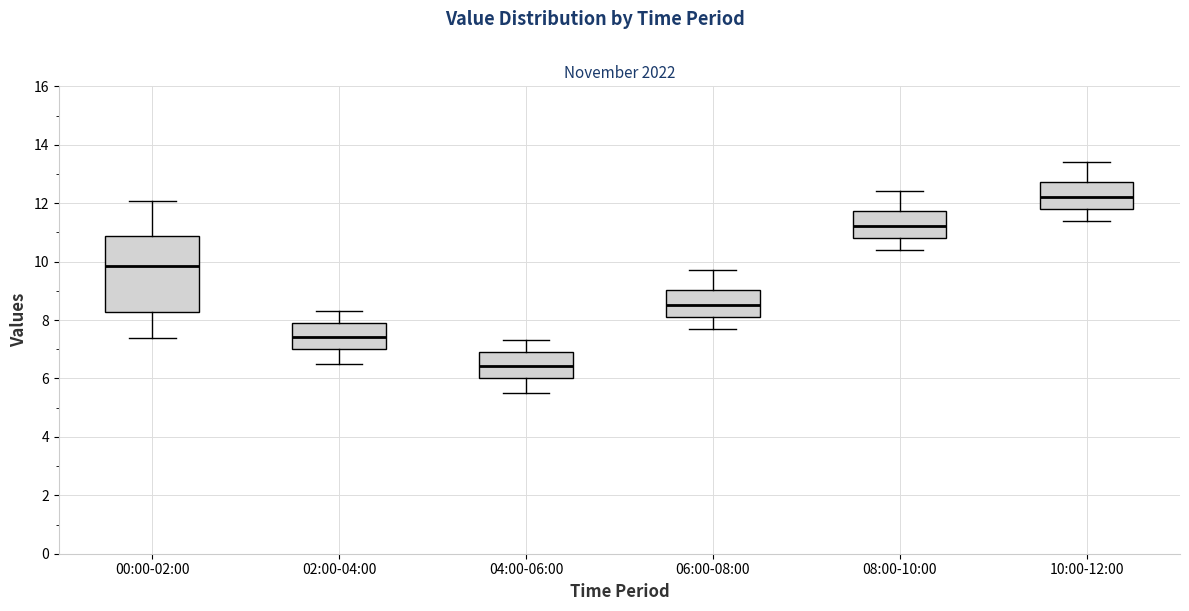

Reading left to right, transcribe this box plot: for each box, give where its median line is, the range the box spans, and where its two whiskers end, as read against the y-axis. The values are not printed on the chart, so give them approximately, as read against the axis.

00:00-02:00: median 9.8, box 8.2 to 10.8, whiskers 7.4 to 12.0
02:00-04:00: median 7.4, box 7.0 to 8.0, whiskers 6.6 to 8.4
04:00-06:00: median 6.4, box 6.0 to 7.0, whiskers 5.6 to 7.4
06:00-08:00: median 8.6, box 8.2 to 9.0, whiskers 7.8 to 9.8
08:00-10:00: median 11.2, box 10.8 to 11.8, whiskers 10.4 to 12.4
10:00-12:00: median 12.2, box 11.8 to 12.8, whiskers 11.4 to 13.4